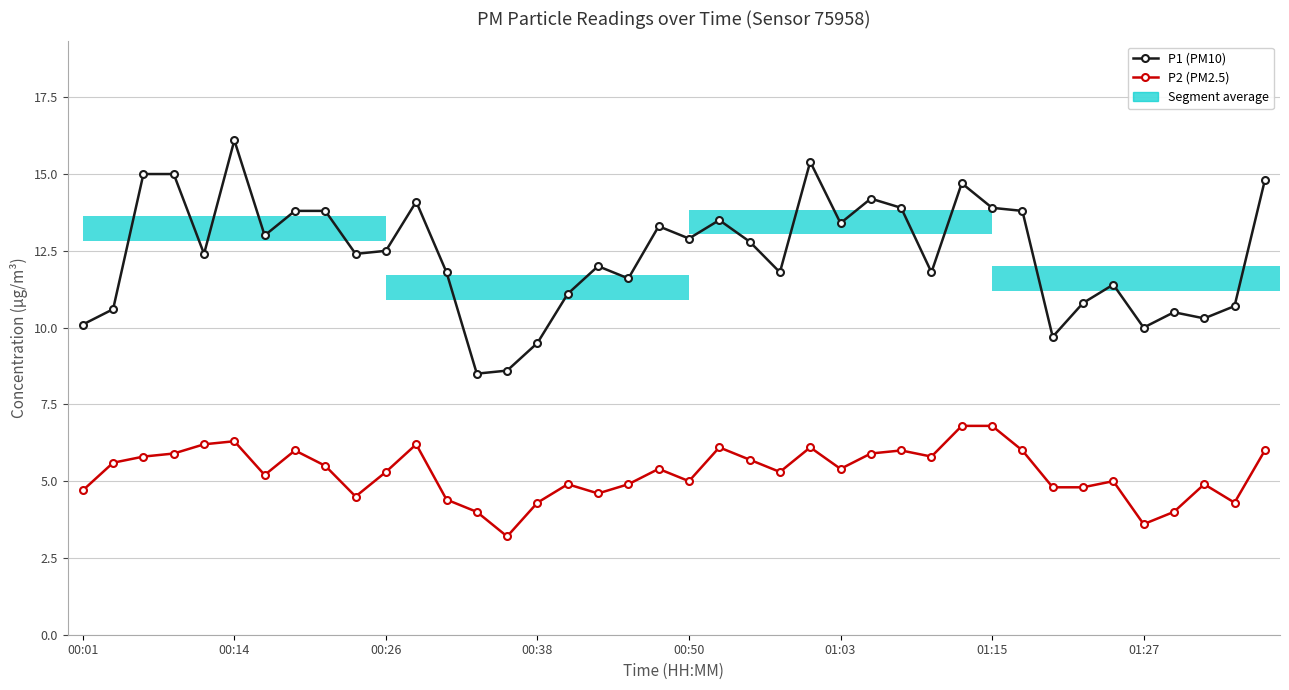

The P1 series shows 7.8 at 21. True or false?

False